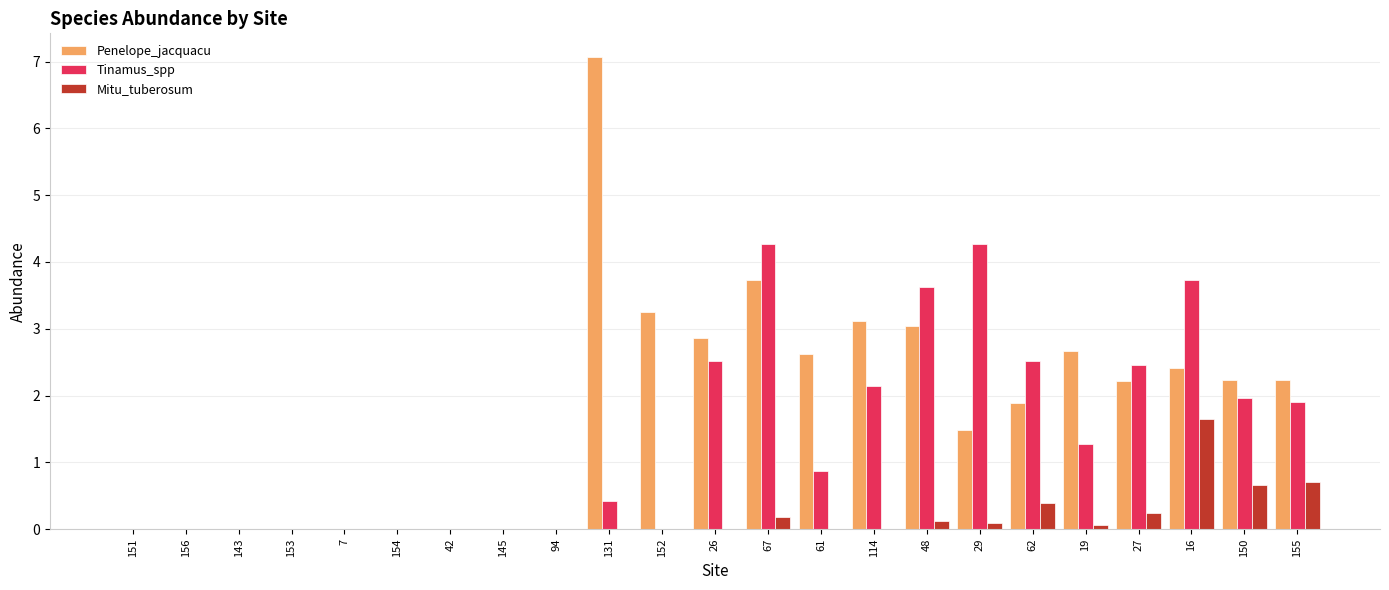

True or false: Tinamus_spp has a value of 2.5 at 152.

False